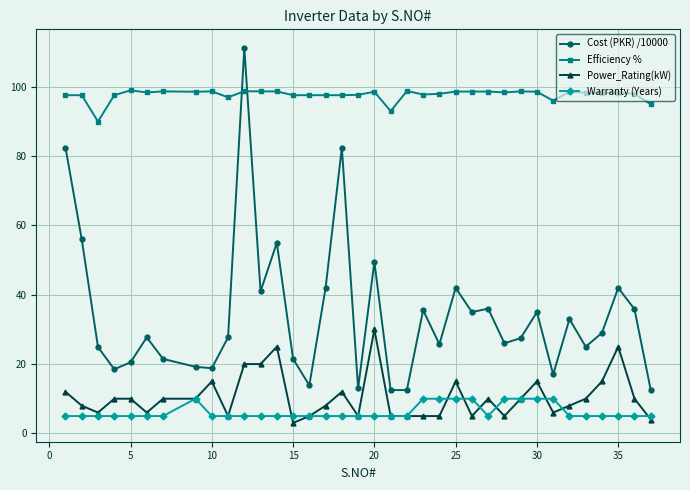

Which series has the largest total across all categories?

Efficiency %